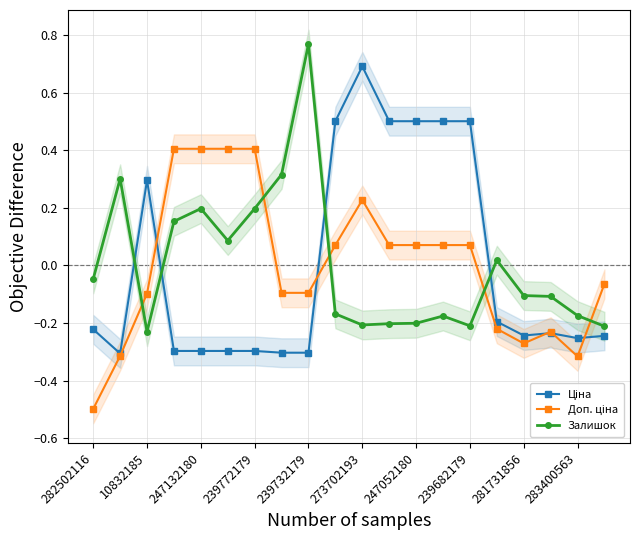

At which label does Залишок reach its peak?

239732179